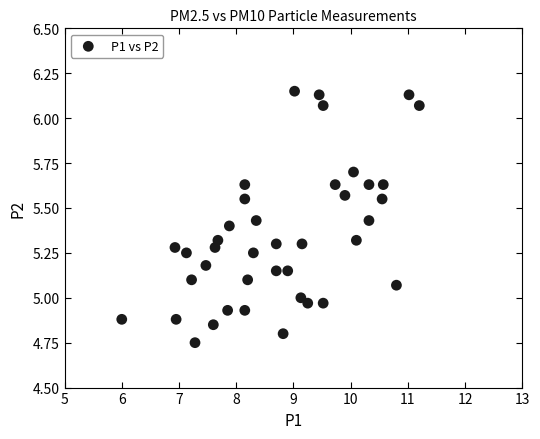

How many points are shown in the scatter plot?

40